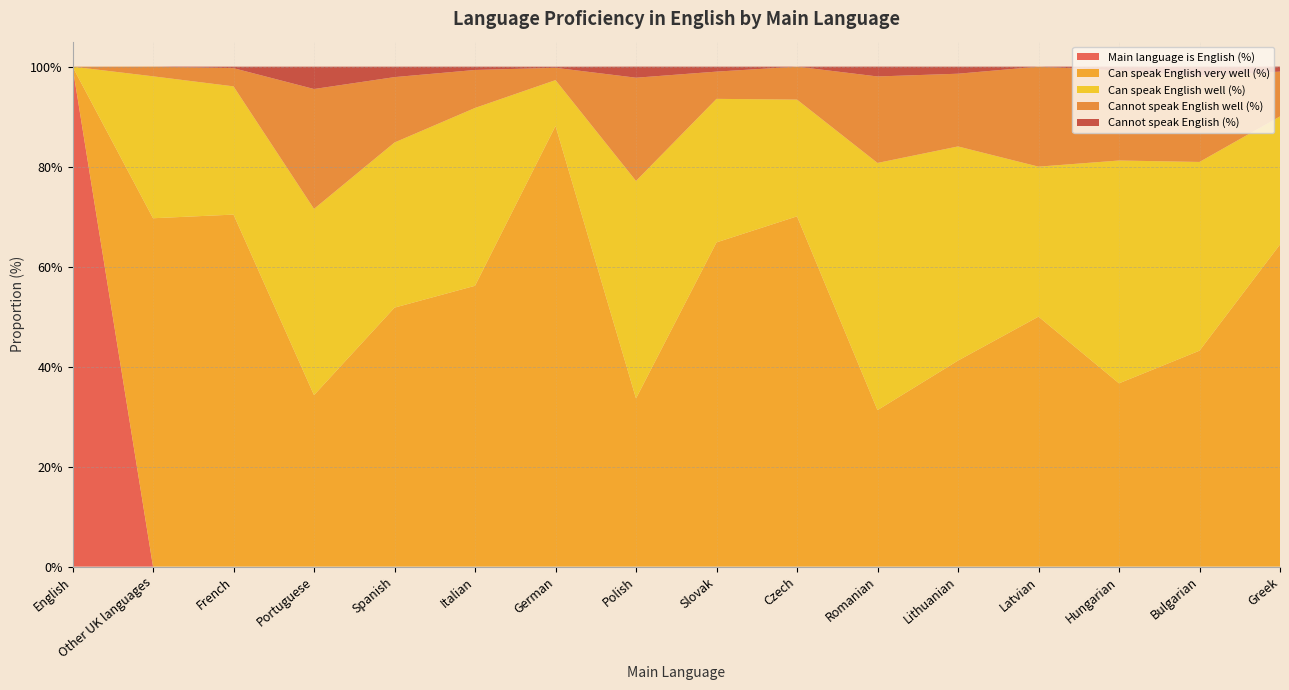

Reading left to right, extract all data points from this chart.

Main language is English (%): 1.0	0.0	0.0	0.0	0.0	0.0	0.0	0.0	0.0	0.0	0.0	0.0	0.0	0.0	0.0	0.0
Can speak English very well (%): 0.0	0.7	0.7	0.3	0.5	0.6	0.9	0.3	0.6	0.7	0.3	0.4	0.5	0.4	0.4	0.6
Can speak English well (%): 0.0	0.3	0.3	0.4	0.3	0.4	0.1	0.4	0.3	0.2	0.5	0.4	0.3	0.4	0.4	0.3
Cannot speak English well (%): 0.0	0.0	0.0	0.2	0.1	0.1	0.0	0.2	0.1	0.1	0.2	0.1	0.2	0.2	0.2	0.1
Cannot speak English (%): 0.0	0.0	0.0	0.0	0.0	0.0	0.0	0.0	0.0	0.0	0.0	0.0	0.0	0.0	0.0	0.0